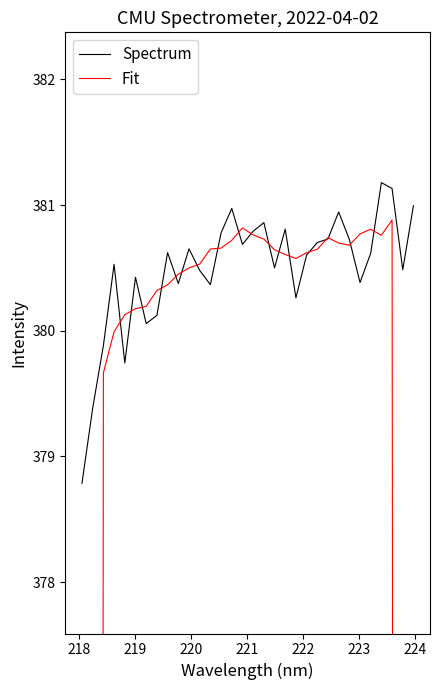

Which series has the largest total across all categories?

Spectrum